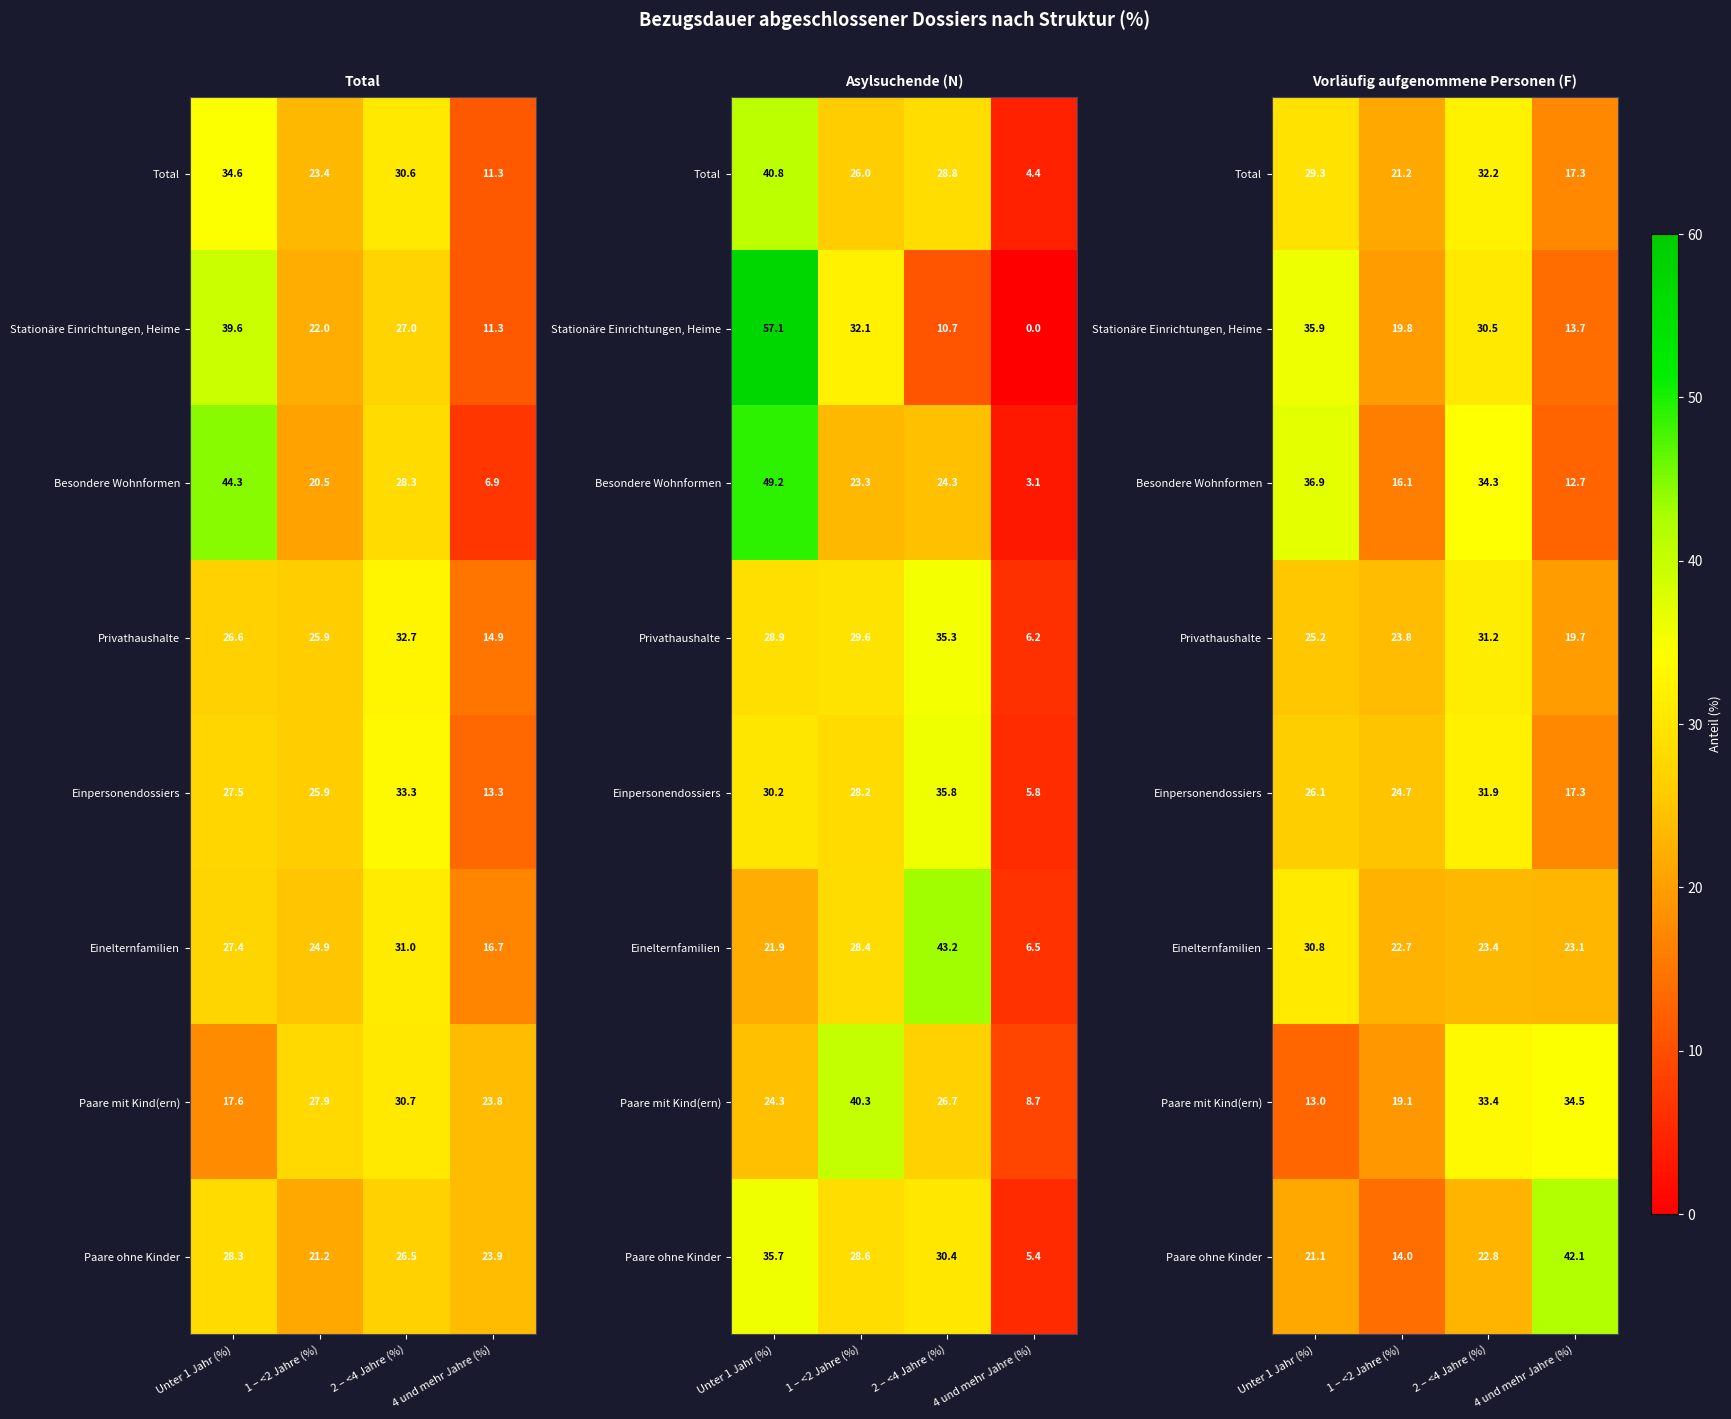

How many values in the Stationäre Einrichtungen, Heime series are below 30?

2